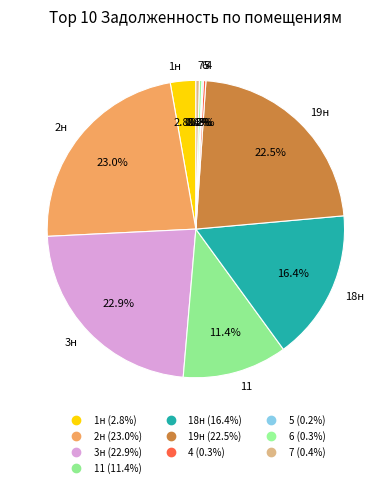

What is the change in value from 1н to 19н?

+16316.7